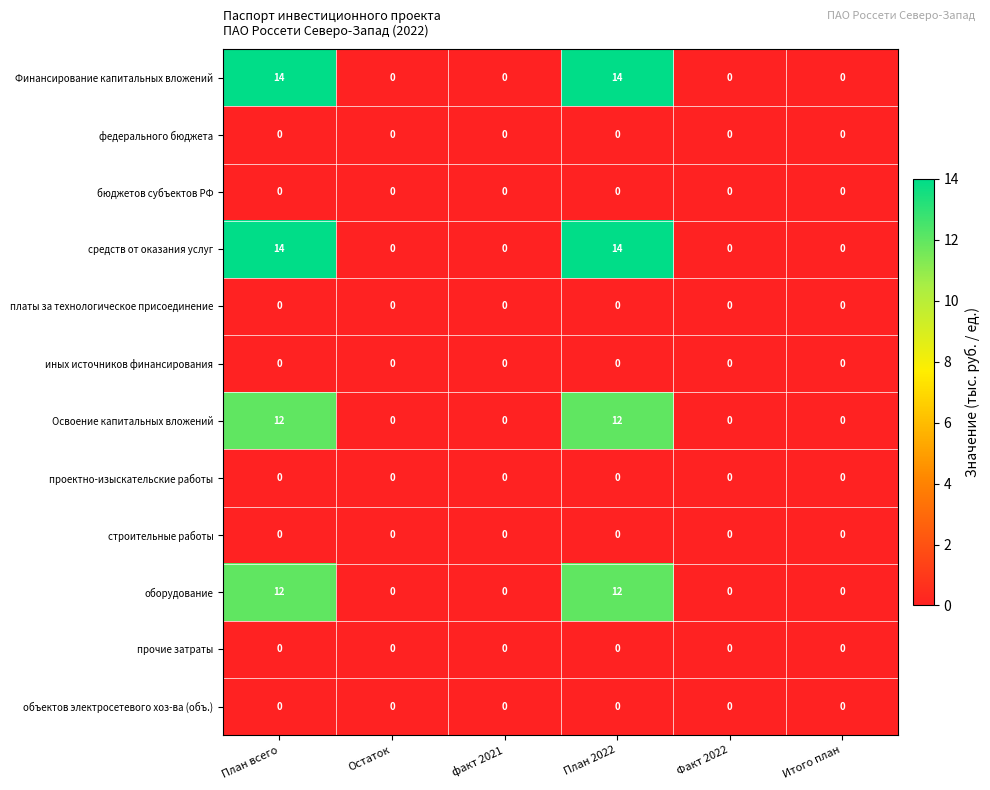

What is the difference between the second highest and second lowest values in the Финансирование капитальных вложений series?

14